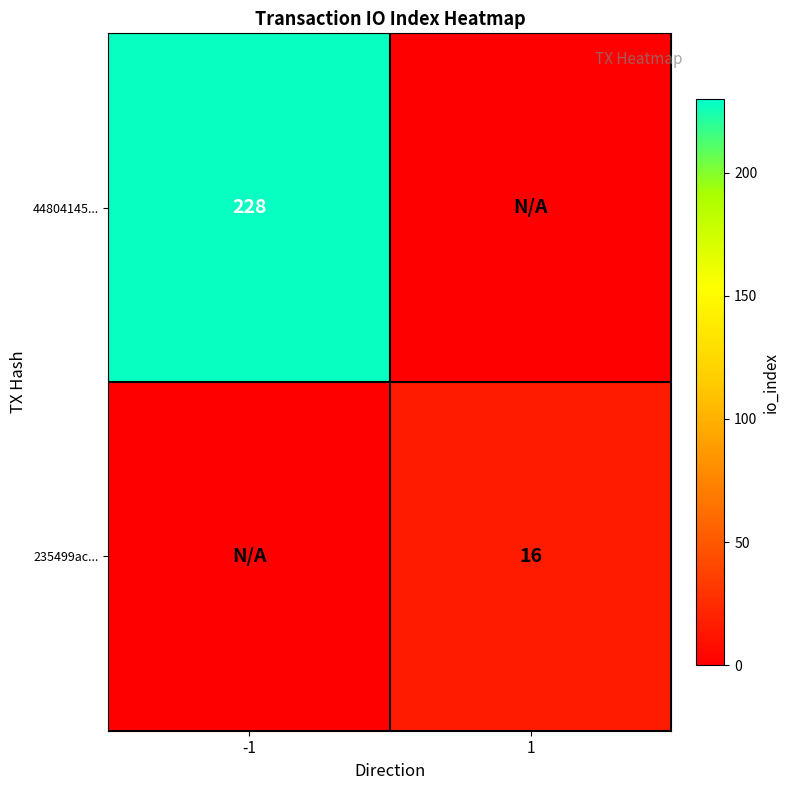

The 235499ac... series shows 8 at 1. True or false?

False